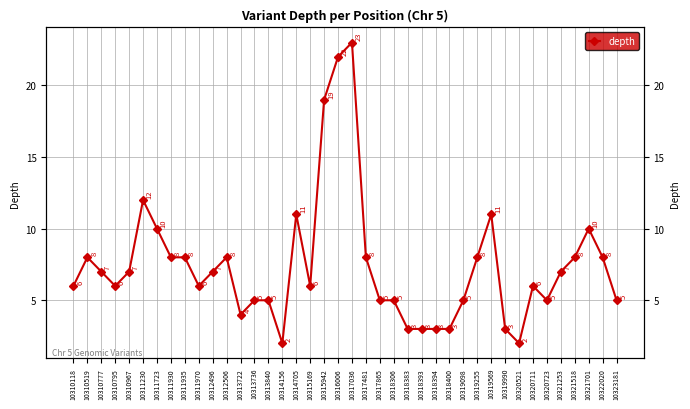

What is the average value?

7